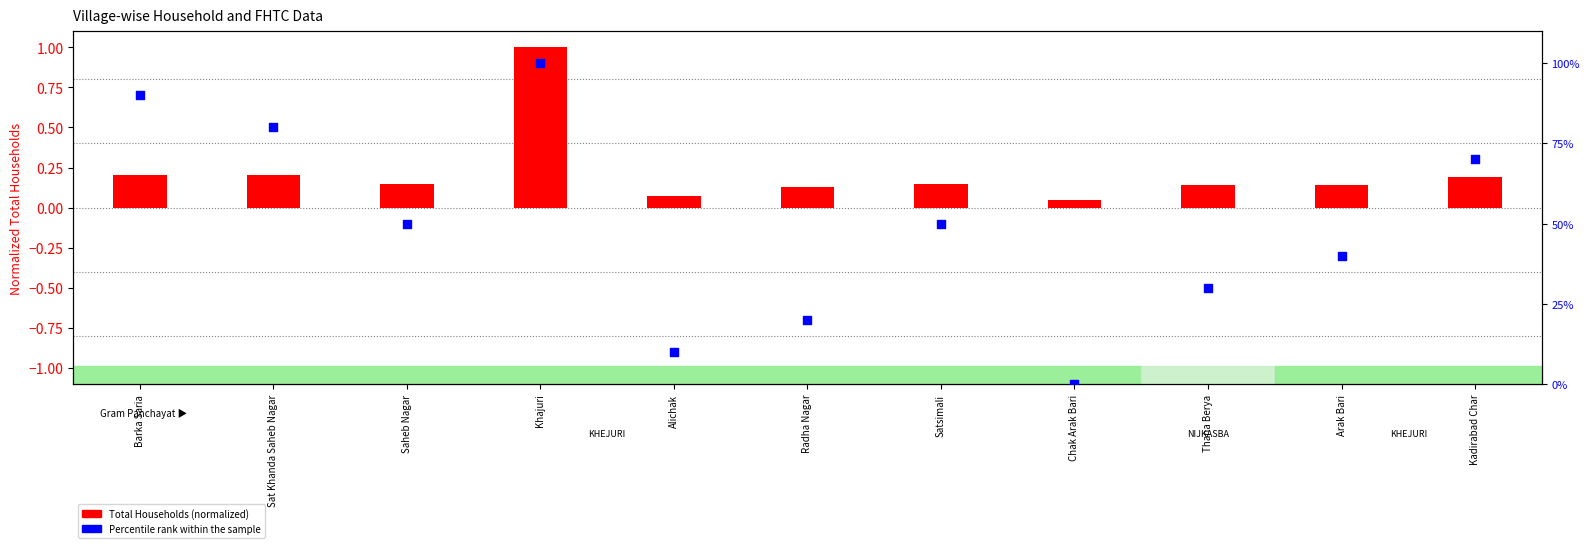

At which category is the sum across all series the highest?

Khajuri